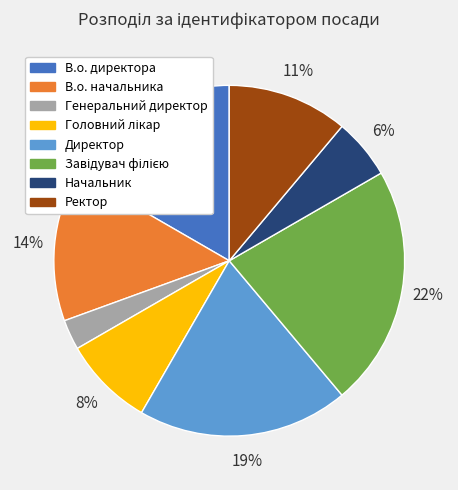

Which has a higher value, Начальник or Генеральний директор?

Начальник